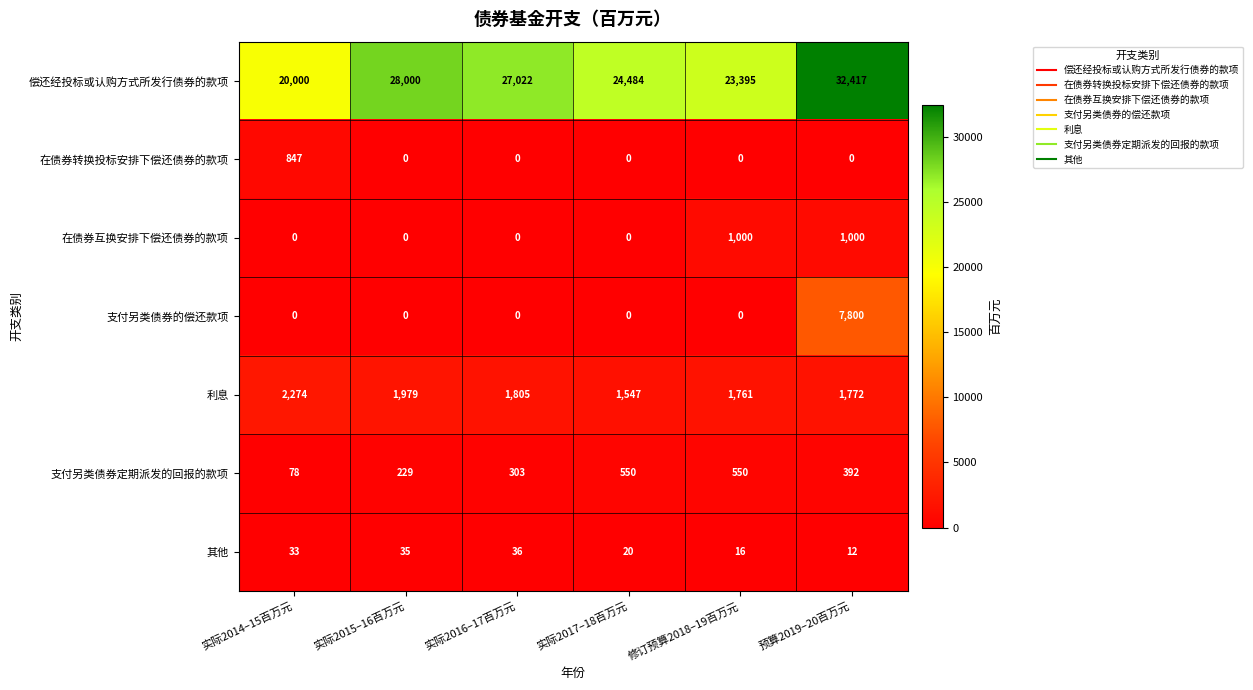

What is the difference between the maximum and second lowest values in the 利息 series?

513